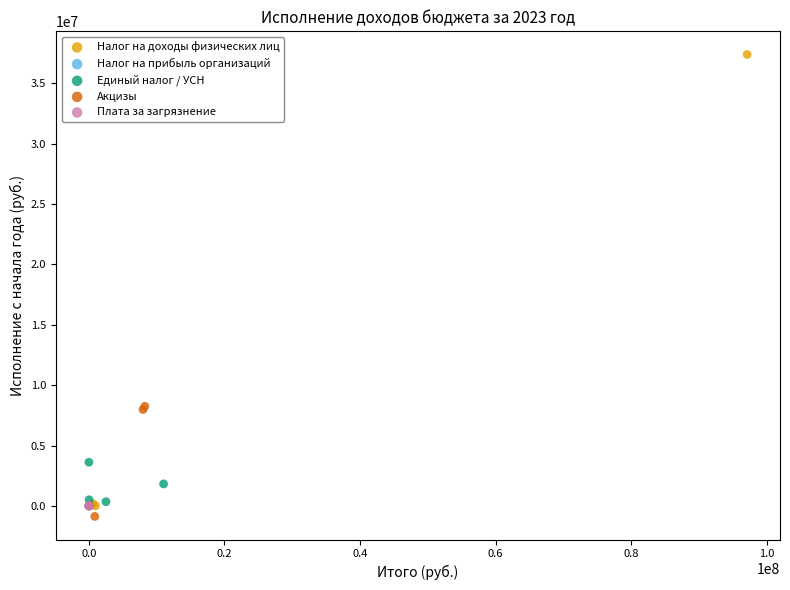

Which series has the largest Y range (max minus min)?

Налог на доходы физических лиц